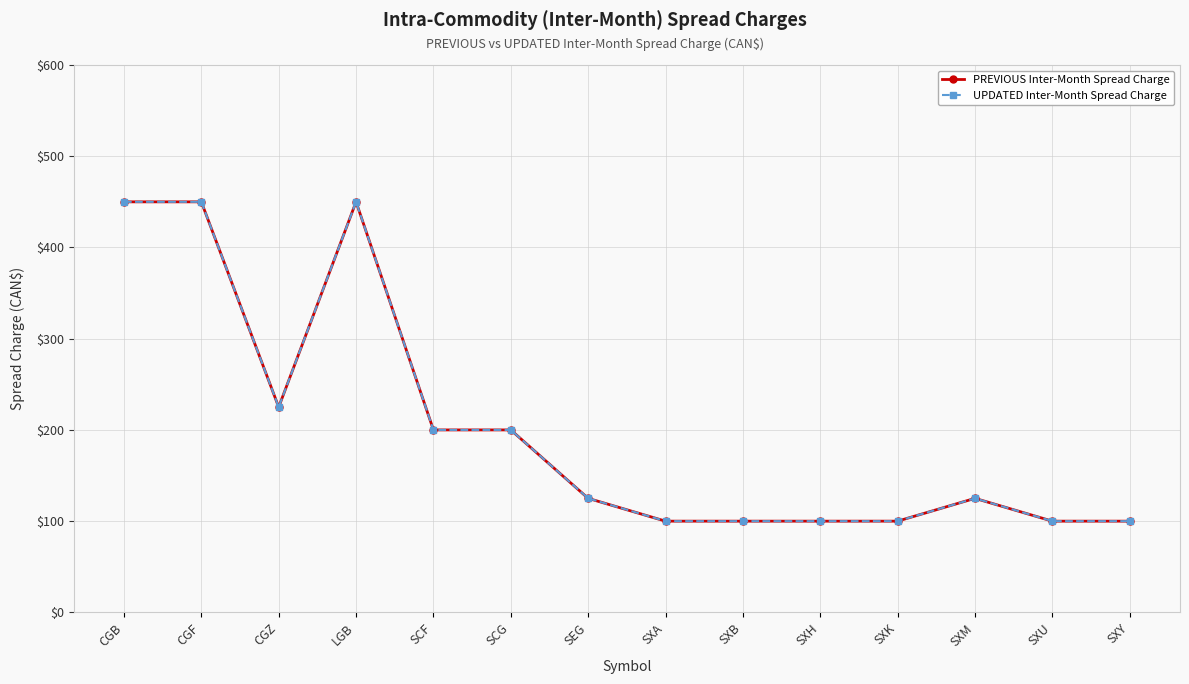

What is the total value across all series at SEG?

250